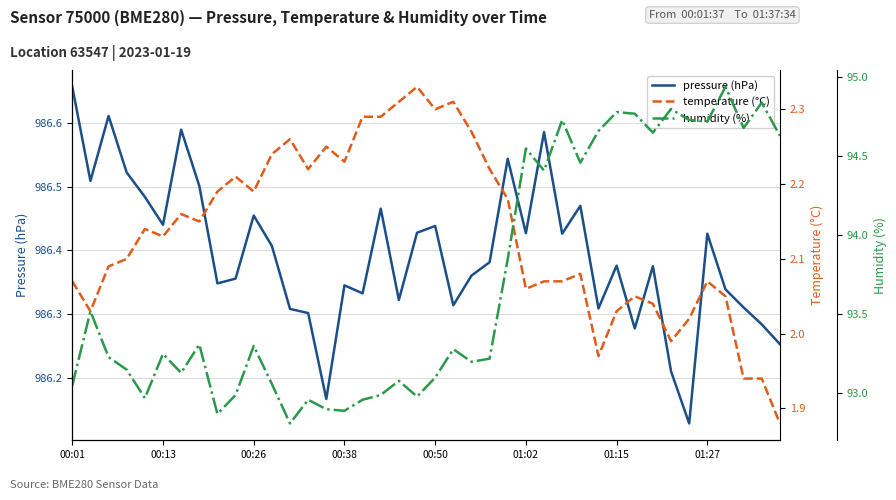

What is the sum of the humidity (%) values at 21 and 37?

188.0